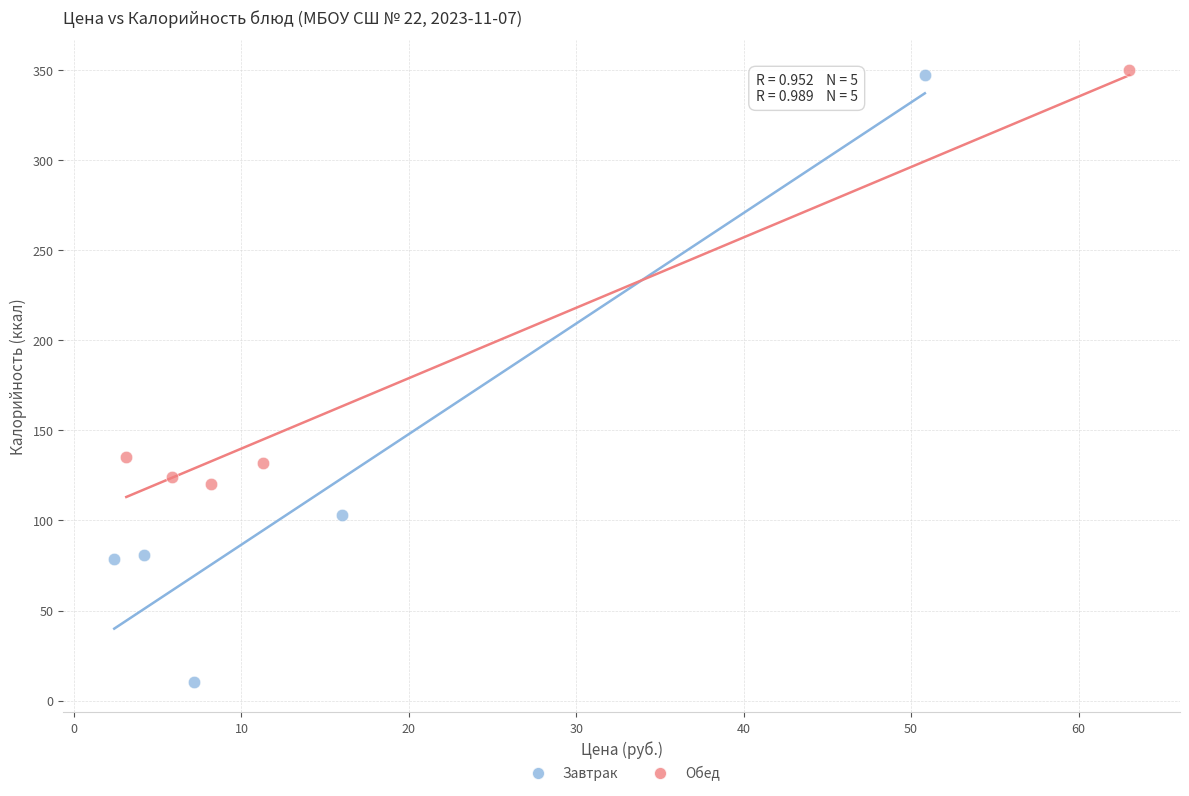

Which series contains the lowest Y value?

Завтрак